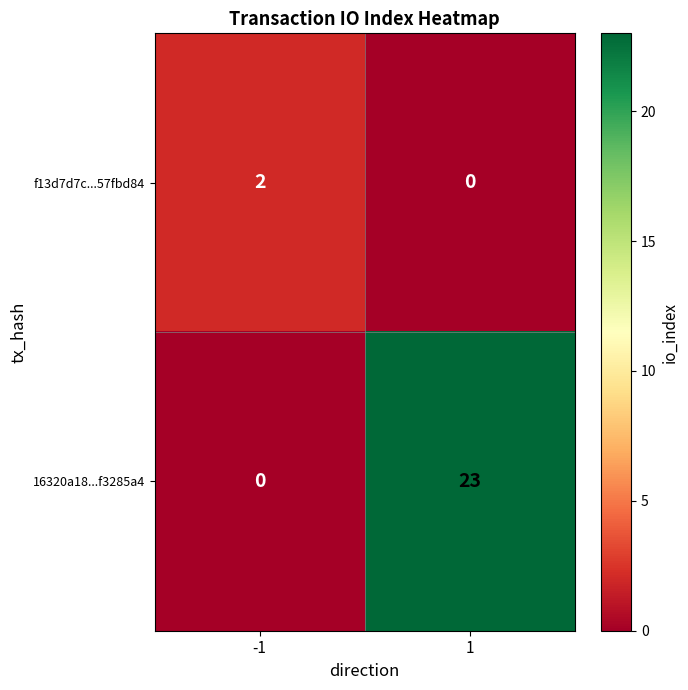

List the series in order of their overall mean, highest first.

16320a18...f3285a4, f13d7d7c...57fbd84